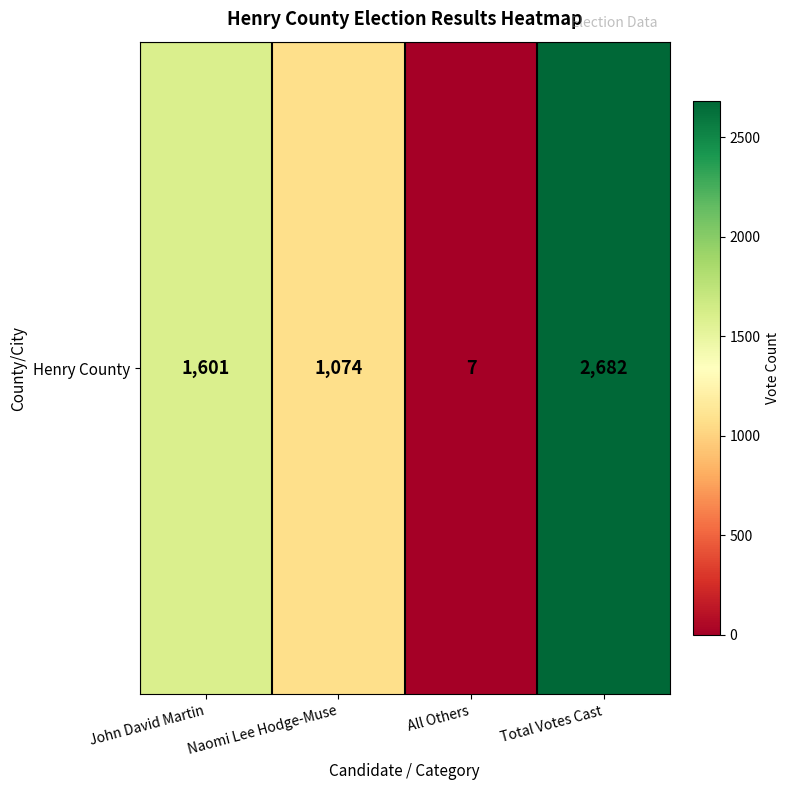

List the labels in order of value, largest first.

Total Votes Cast, John David Martin, Naomi Lee Hodge-Muse, All Others